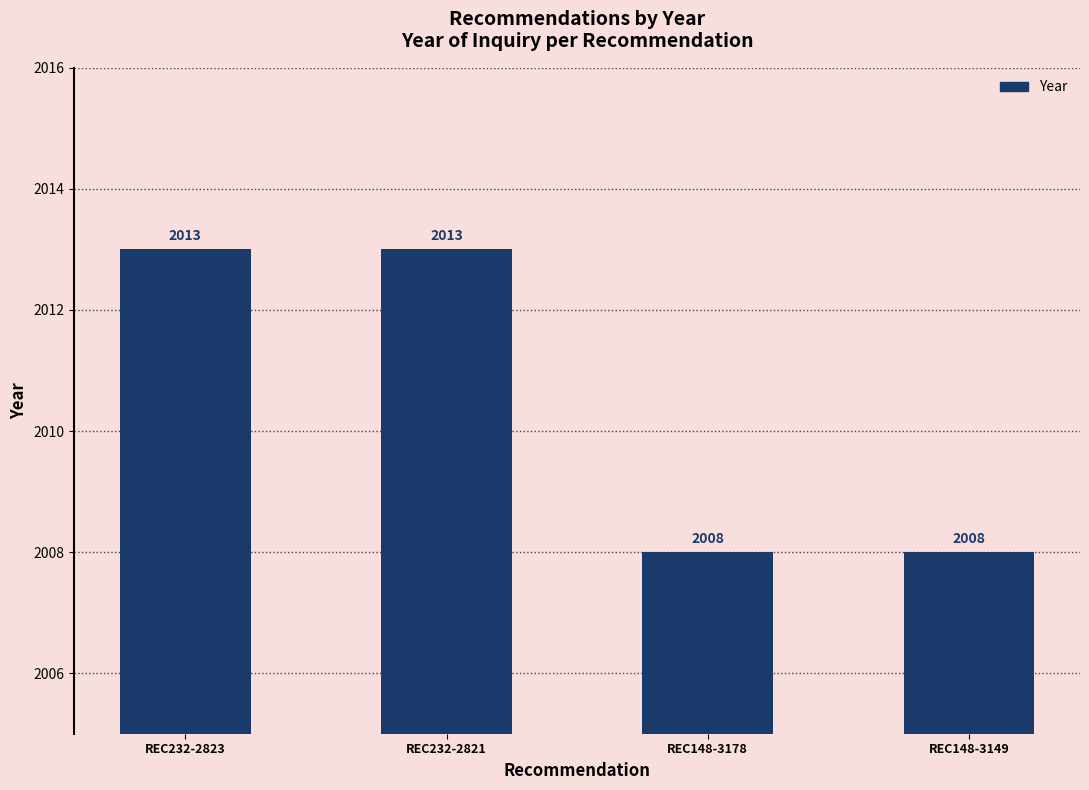

What is the difference between the maximum and second lowest values?

5